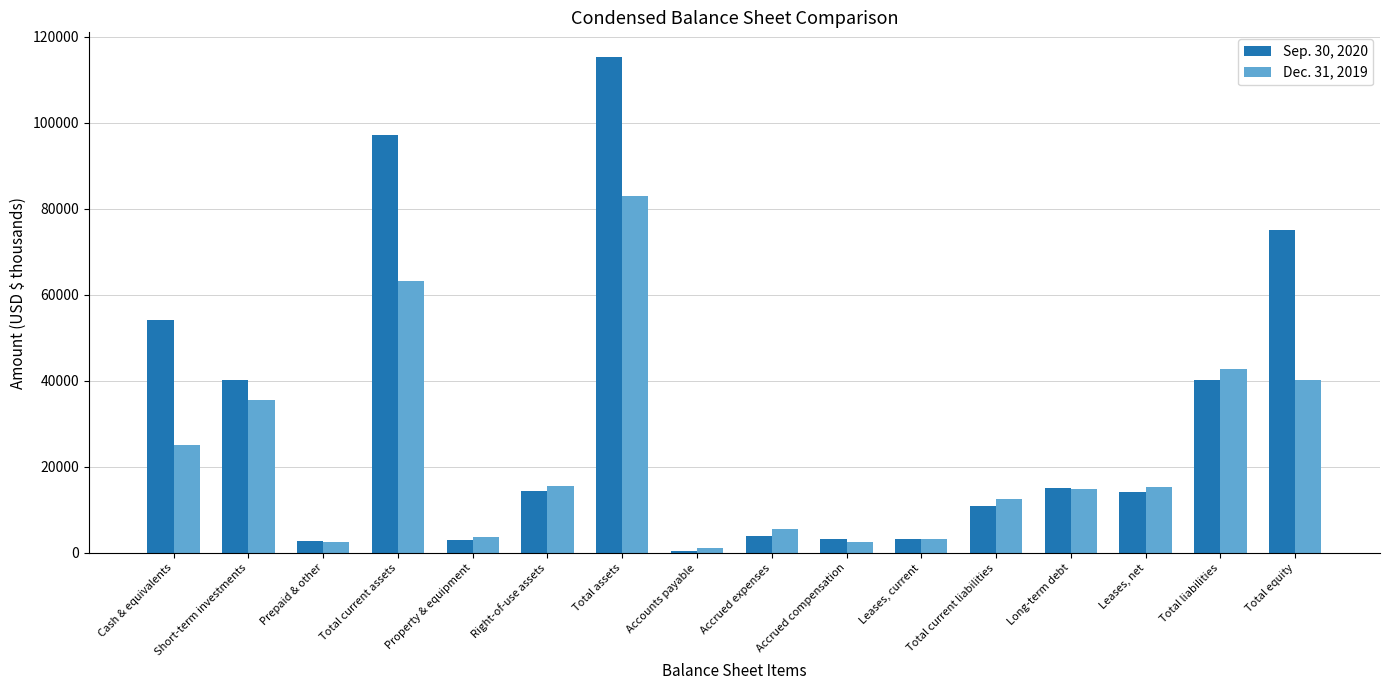

Are the bars grouped side by side (vs. stacked)?

Yes